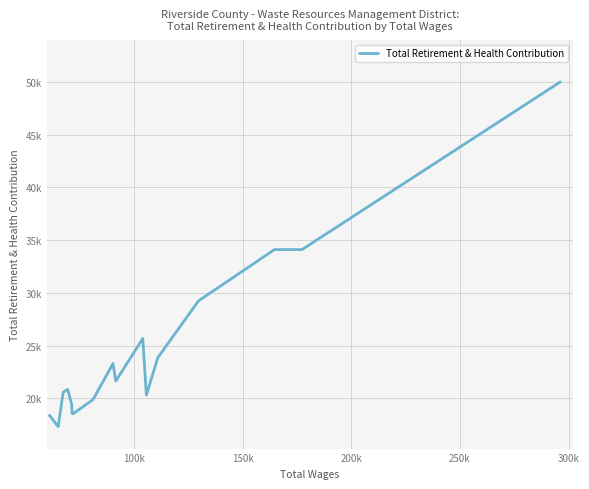

What is the greatest value displayed?

50016